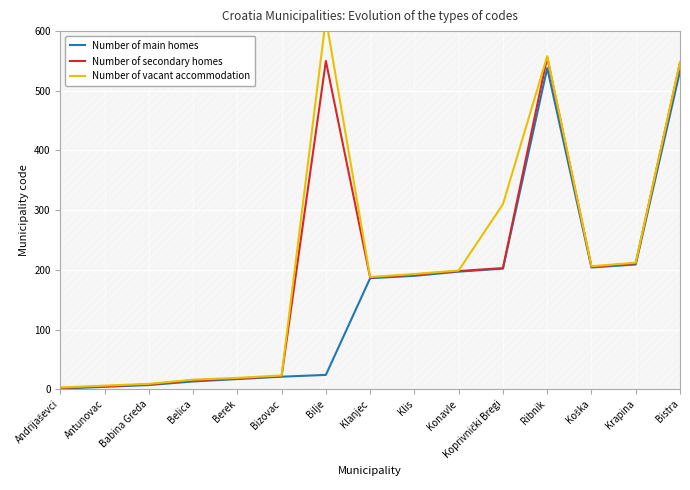

Which series has the largest total across all categories?

Number of vacant accommodation